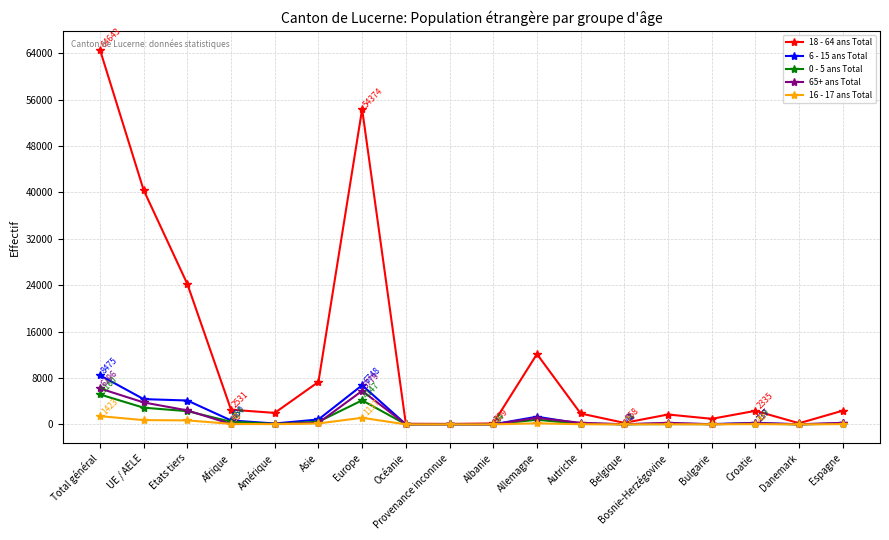

Which category has the highest value across all series?

Total général